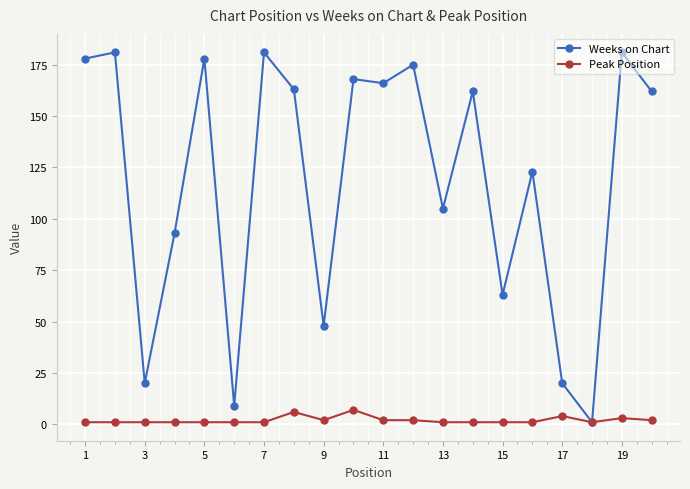

Does the chart have visible grid lines?

Yes